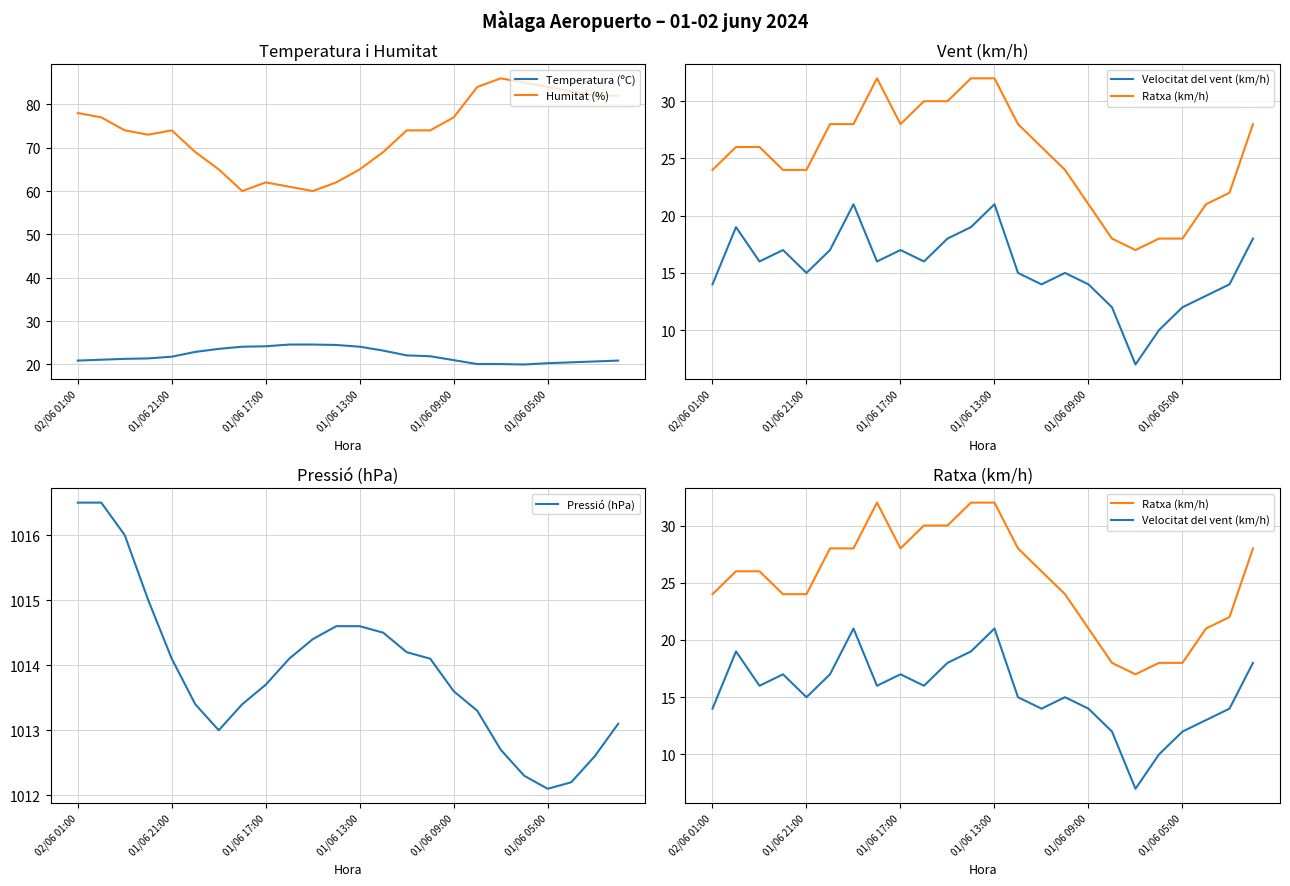

What value does the Temperatura (ºC) series have at 01/06 13:00?

24.1